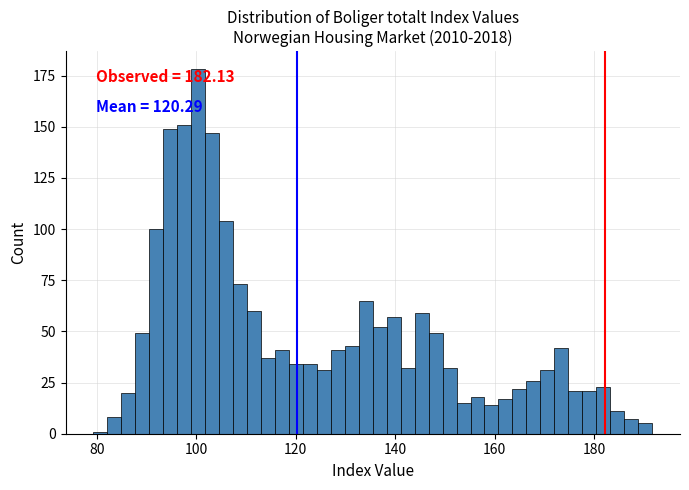

Read against the x-axis, roughly where is the centre of the tallest bar?

100